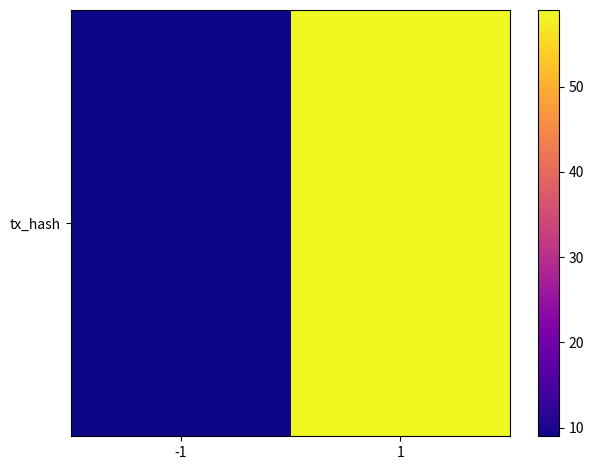

How many categories are shown in the chart?

2